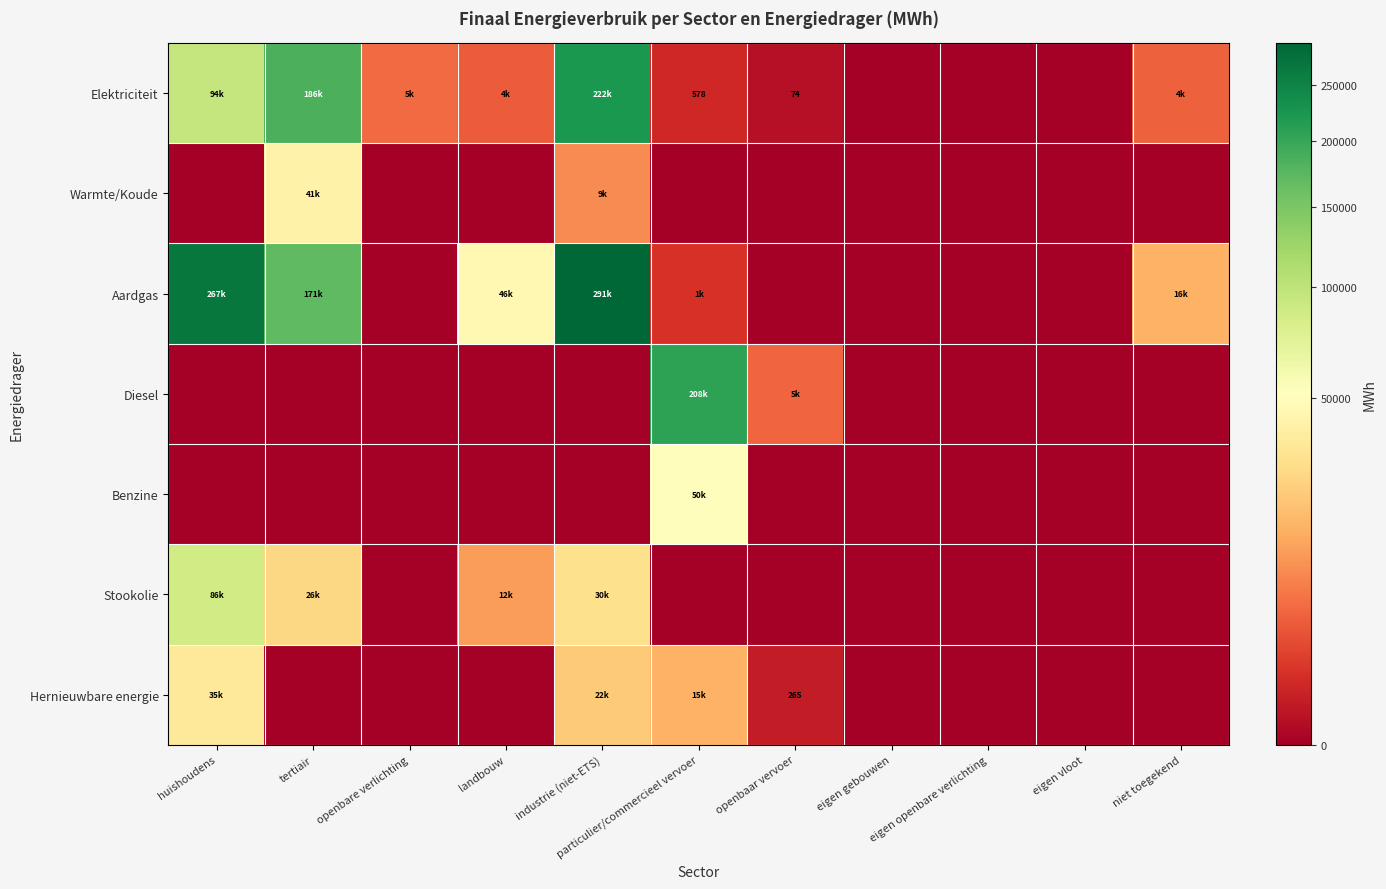

How many values in Diesel are above zero?

2